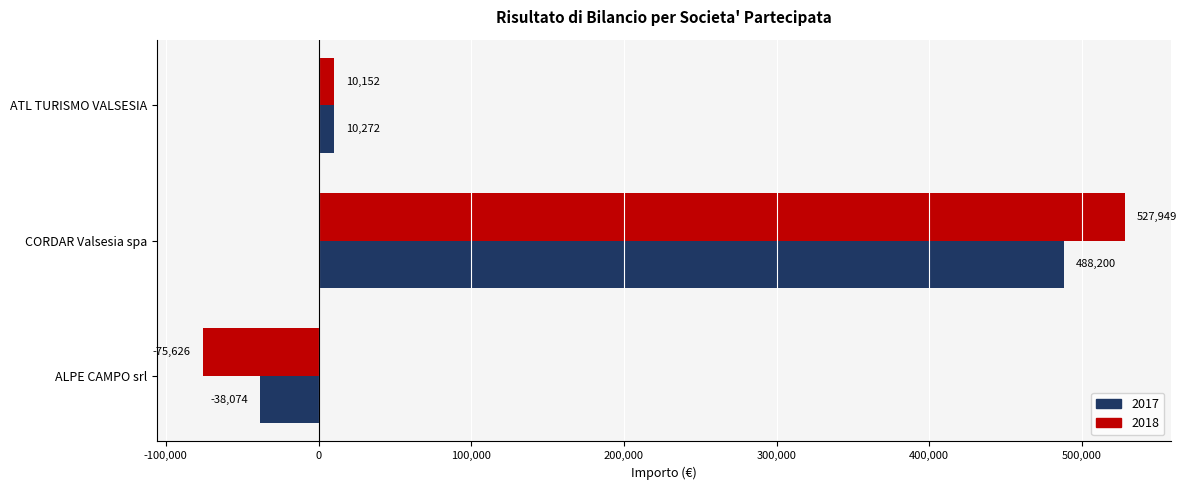

How many data points in 2017 are less than 10272?

1